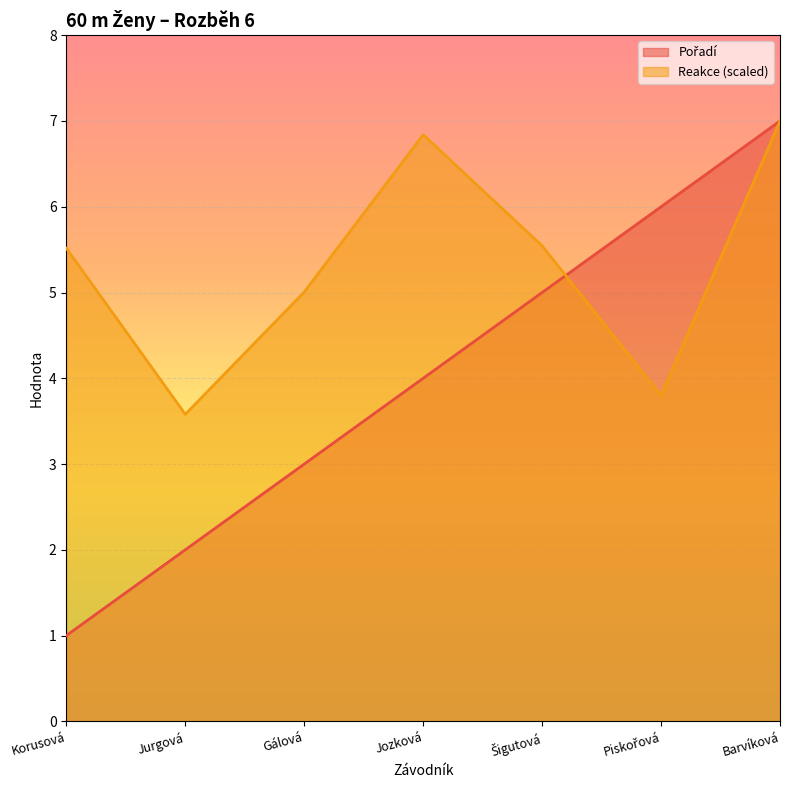

Between Gálová and Jozková, which series saw the biggest shift?

Reakce (scaled)